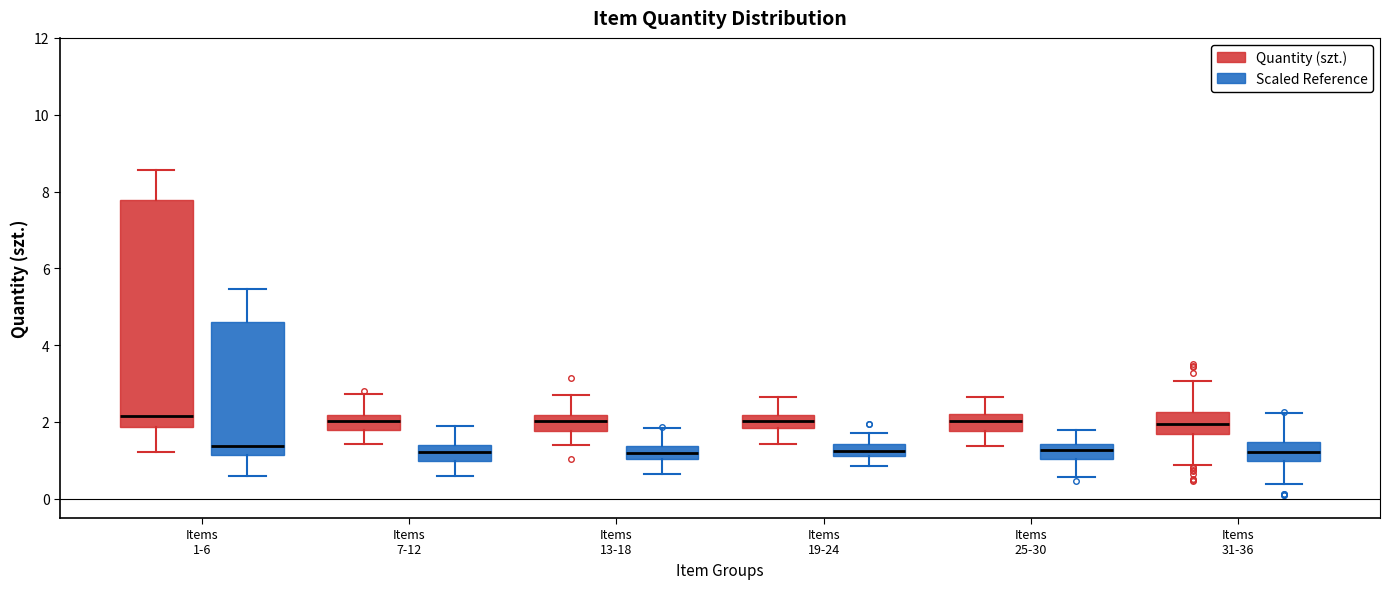

Where does the lower whisker of the box for Items 25-30 (Scaled Reference) end on the y-axis? The values are not printed on the chart, so give them approximately, as read against the axis.

0.6